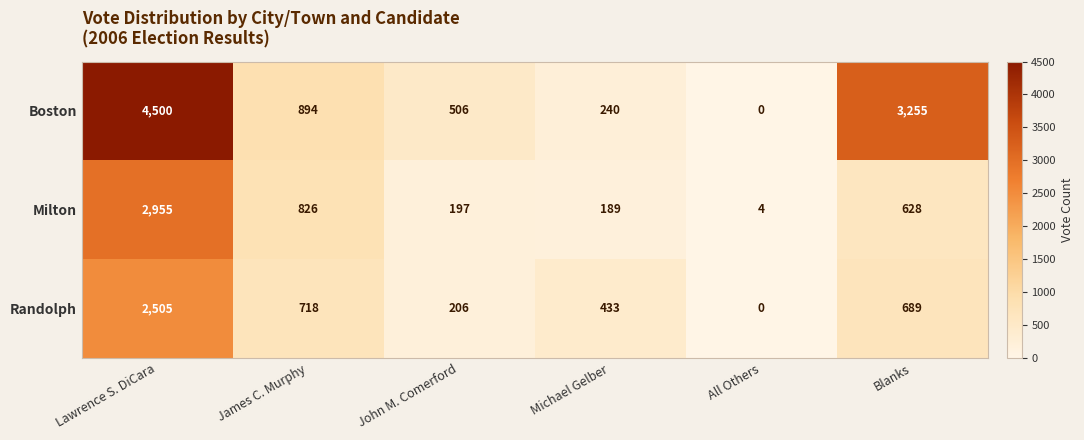

How many distinct data groups are displayed?

3